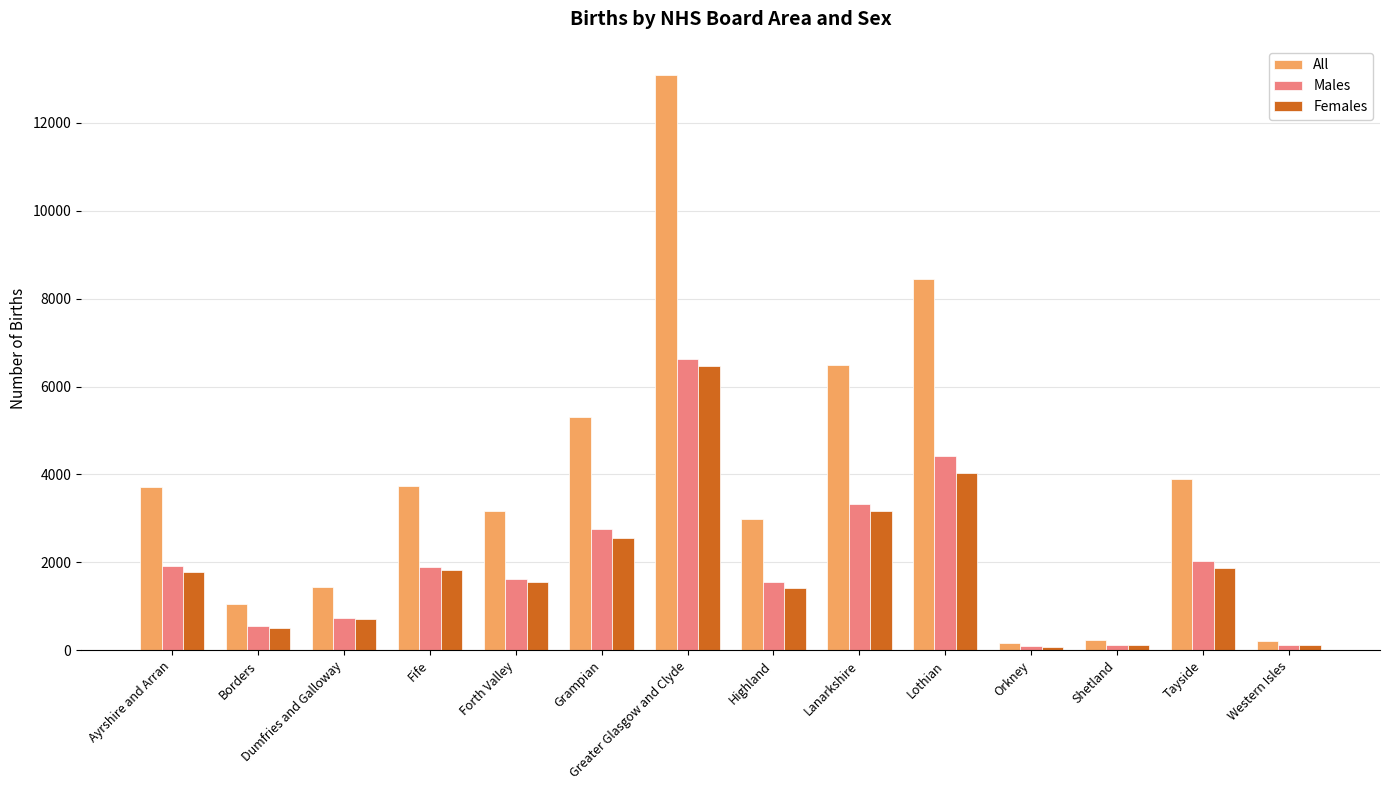

What is the difference between the second highest and minimum values in the All series?

8283